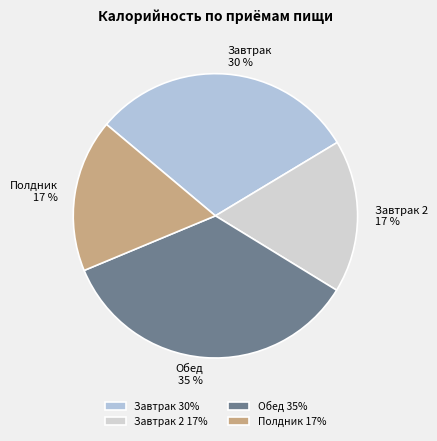

Is there any slice that represents more than half of the pie?

No